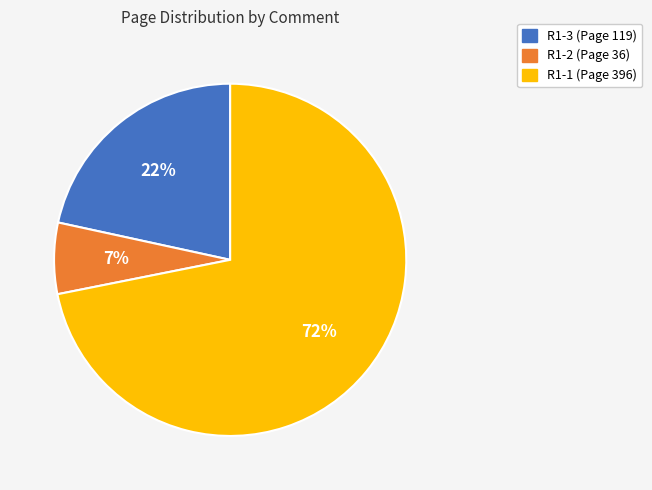

Count the number of slices in the pie.

3